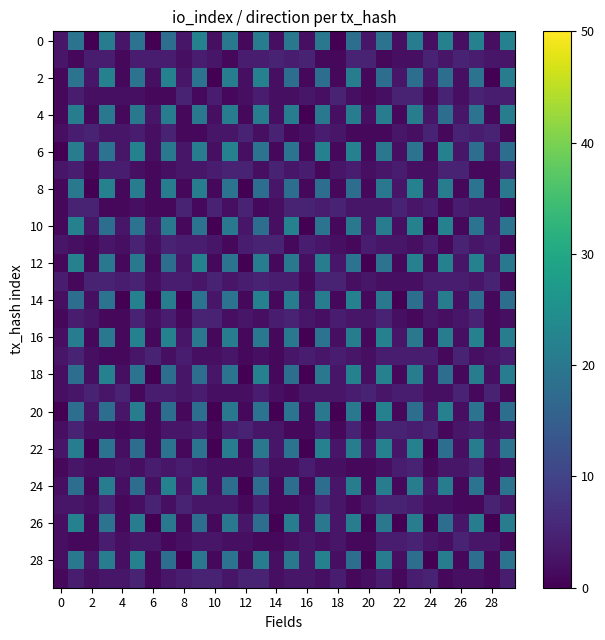

How many data points does each series have?

30